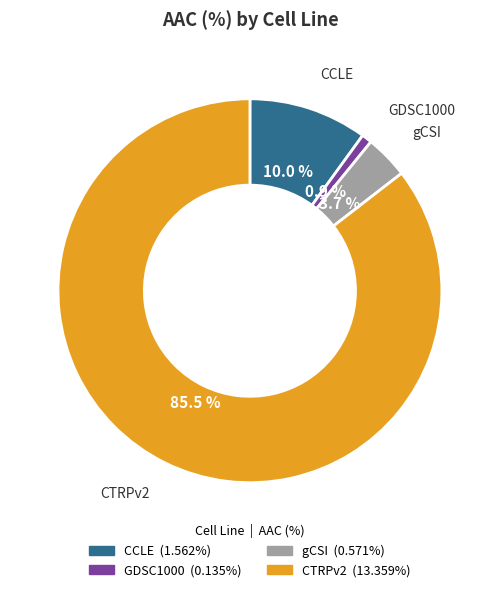

Rank the categories by value from lowest to highest.

GDSC1000, gCSI, CCLE, CTRPv2